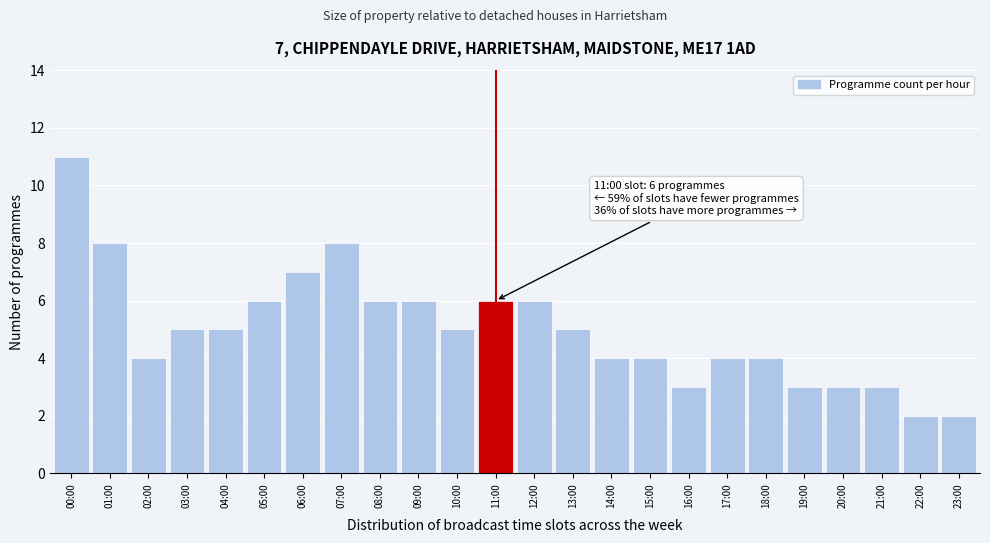

Reading left to right, extract all data points from this chart.

11	8	4	5	5	6	7	8	6	6	5	6	6	5	4	4	3	4	4	3	3	3	2	2